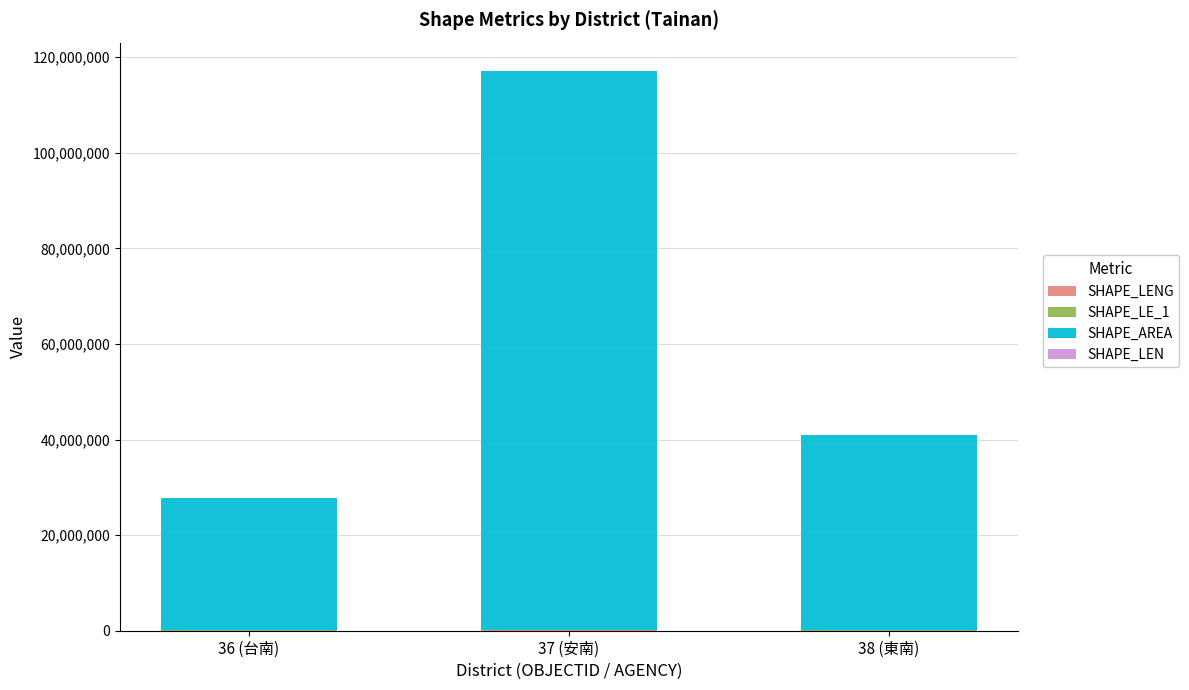

The value of SHAPE_LENG at 37 (安南) is 22073.7. True or false?

False